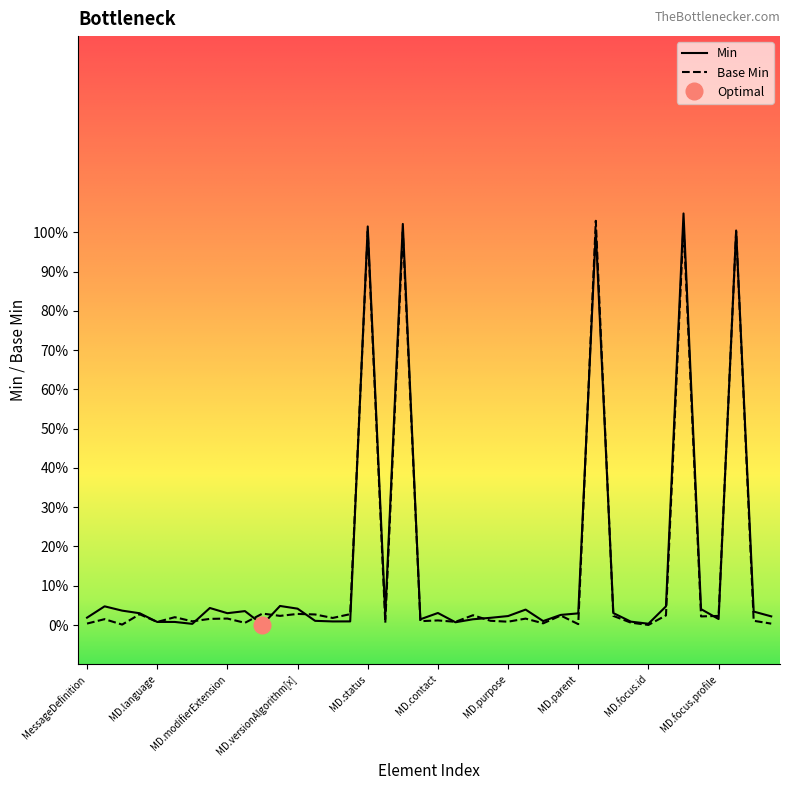

True or false: Base Min has more than 2 interior local peaks.

True